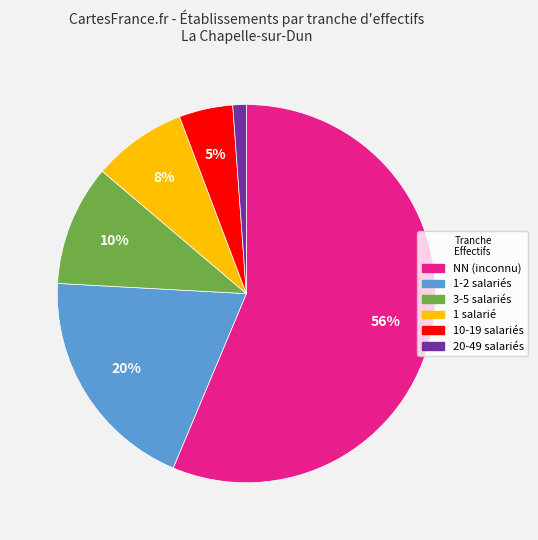

Is there any slice that represents more than half of the pie?

Yes